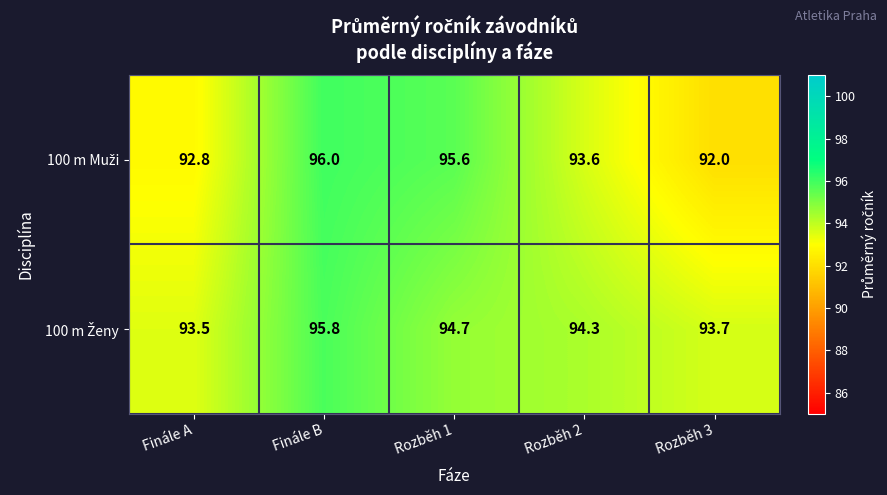

What is the difference between the highest and lowest values at Finále A?

0.7